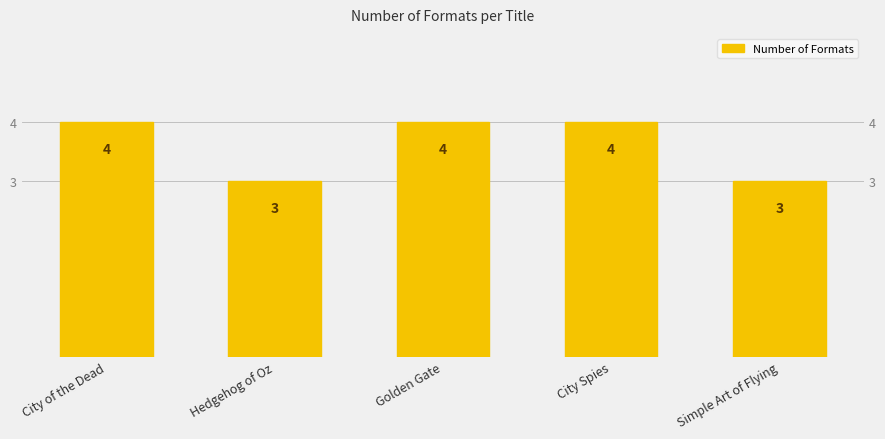

How many bars are there in total?

5